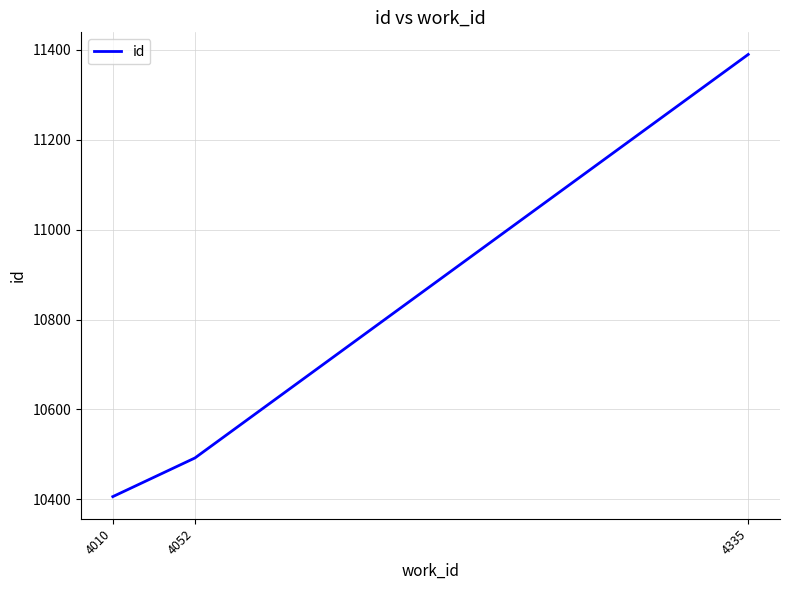

Reading left to right, extract all data points from this chart.

10406	10492	11390